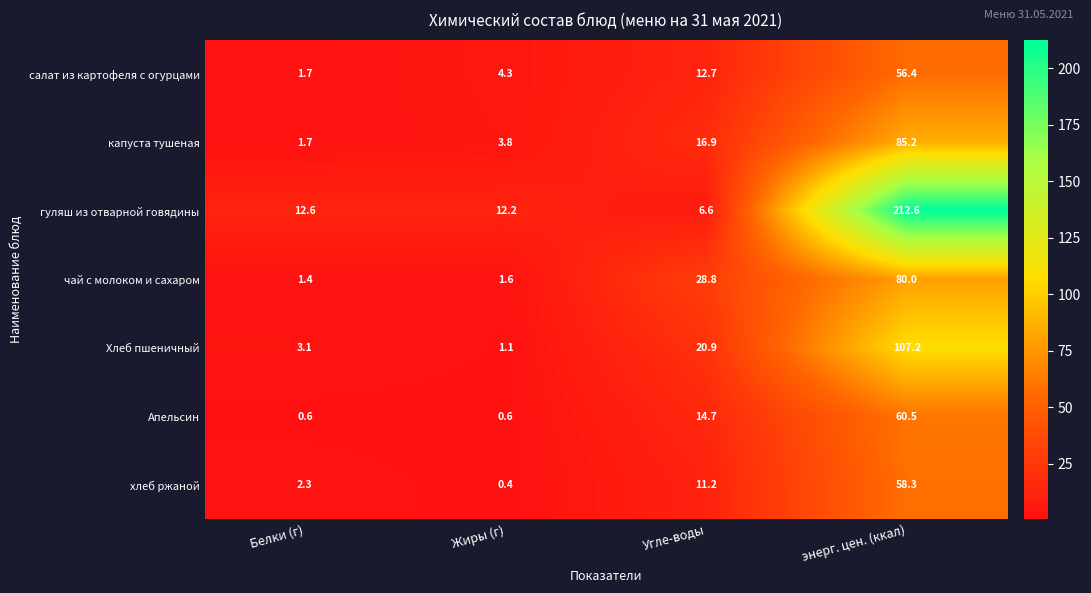

Reading right to left, extract all data points from this chart.

салат из картофеля с огурцами: 56.4	12.7	4.3	1.7
капуста тушеная: 85.2	16.9	3.8	1.7
гуляш из отварной говядины: 212.6	6.6	12.2	12.6
чай с молоком и сахаром: 80.0	28.8	1.6	1.4
Хлеб пшеничный: 107.2	20.9	1.1	3.1
Апельсин: 60.5	14.7	0.6	0.6
хлеб ржаной: 58.3	11.2	0.4	2.3